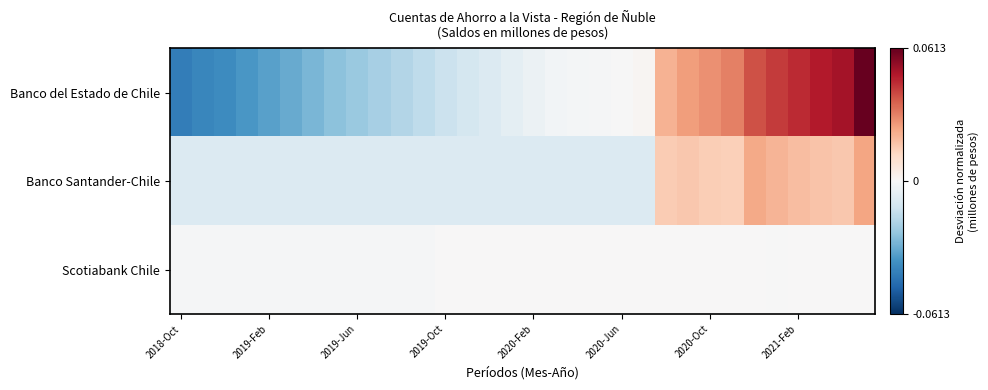

Reading left to right, transcribe all the data shown in this chart.

Banco del Estado de Chile: -0.0	-0.0	-0.0	-0.0	-0.0	-0.0	-0.0	-0.0	-0.0	-0.0	-0.0	-0.0	-0.0	-0.0	-0.0	-0.0	-0.0	-0.0	-0.0	-0.0	-0.0	0.0	0.0	0.0	0.0	0.0	0.0	0.0	0.0	0.0	0.1	0.1
Banco Santander-Chile: -0.0	-0.0	-0.0	-0.0	-0.0	-0.0	-0.0	-0.0	-0.0	-0.0	-0.0	-0.0	-0.0	-0.0	-0.0	-0.0	-0.0	-0.0	-0.0	-0.0	-0.0	-0.0	0.0	0.0	0.0	0.0	0.0	0.0	0.0	0.0	0.0	0.0
Scotiabank Chile: -0.0	-0.0	-0.0	-0.0	-0.0	-0.0	-0.0	-0.0	-0.0	-0.0	-0.0	-0.0	0.0	0.0	0.0	0.0	0.0	0.0	0.0	0.0	0.0	0.0	0.0	0.0	0.0	0.0	0.0	-0.0	0.0	0.0	0.0	0.0